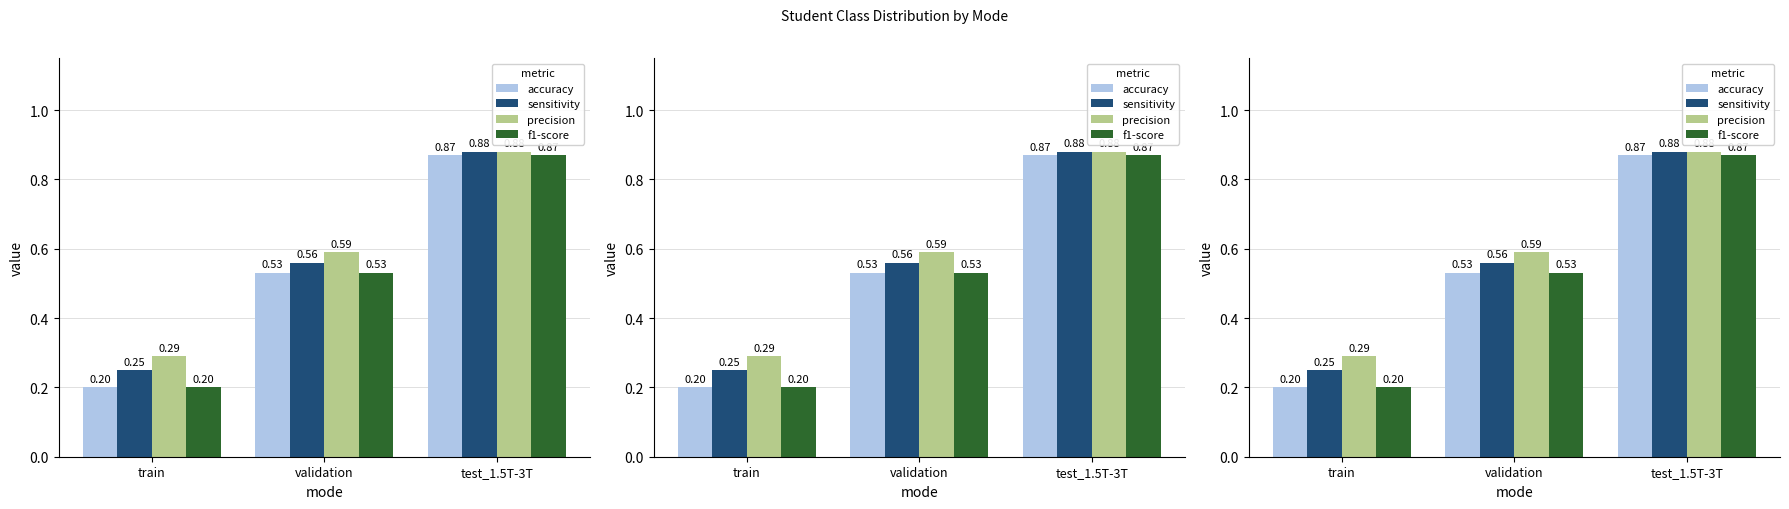

How many bars are there in each group?

4